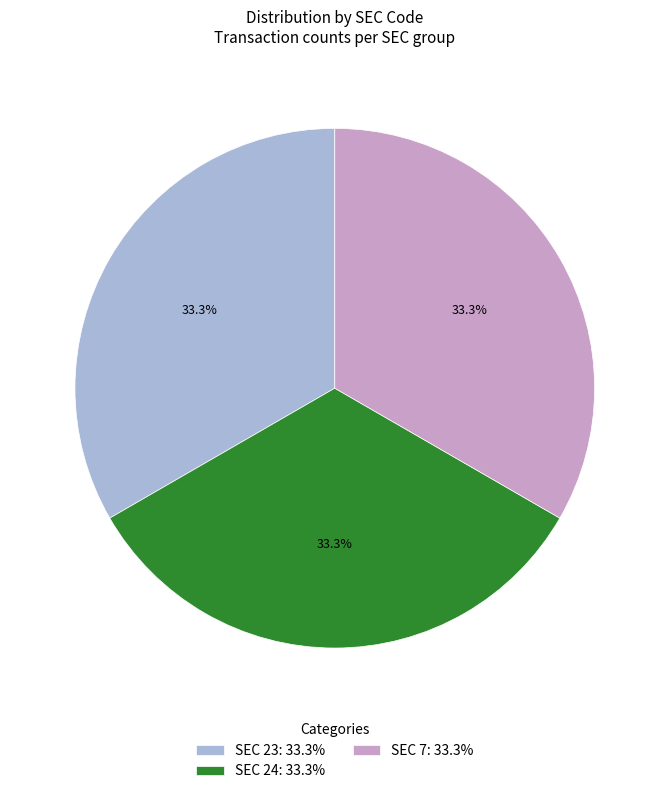

Is SEC 7: 33.3% the majority of the pie?

No